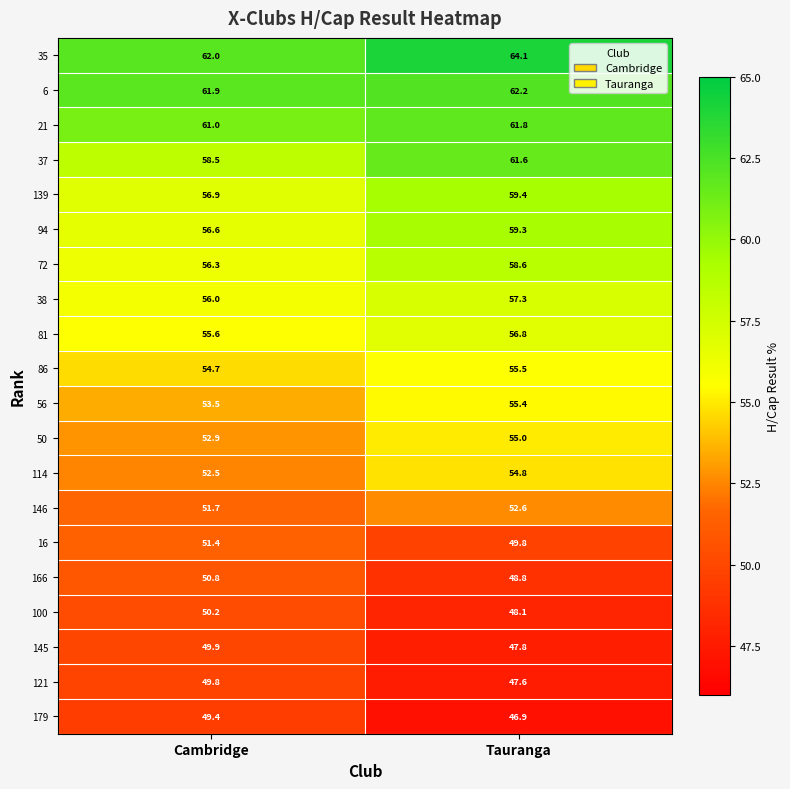

Is it true that 179 equals 32.5 at Tauranga?

False